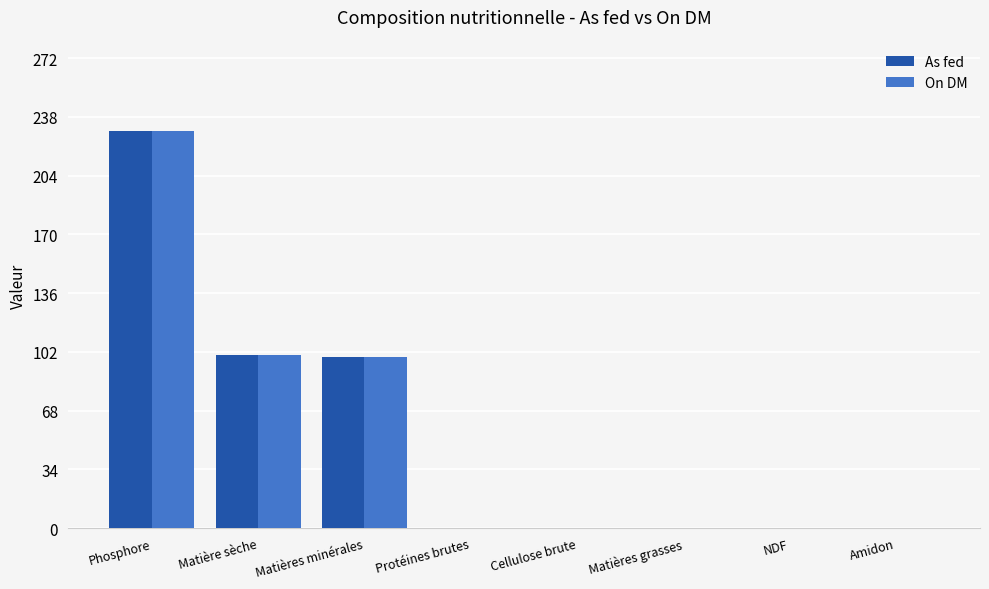

What is the difference between the As fed values at Protéines brutes and Matières minérales?

99.0